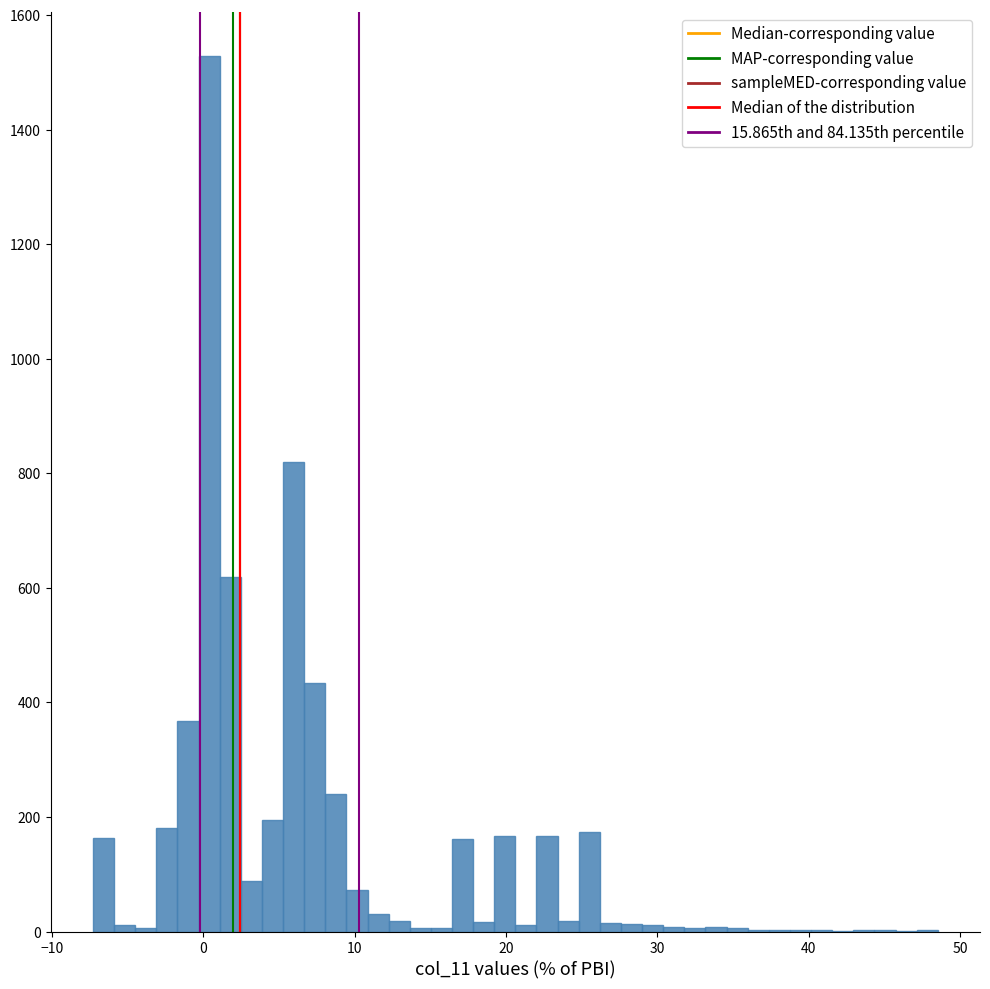

Around what value on the x-axis is the tallest bar? Give the approximate position of its centre, as read against the axis.

0